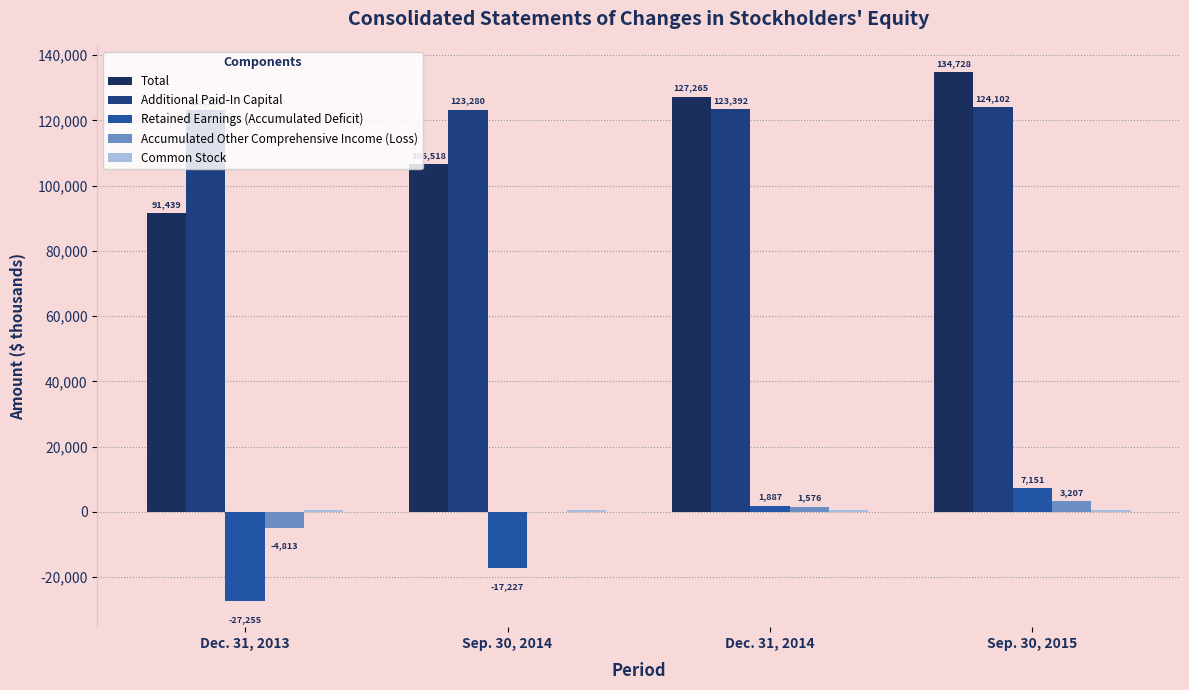

Count the number of data series in this chart.

5